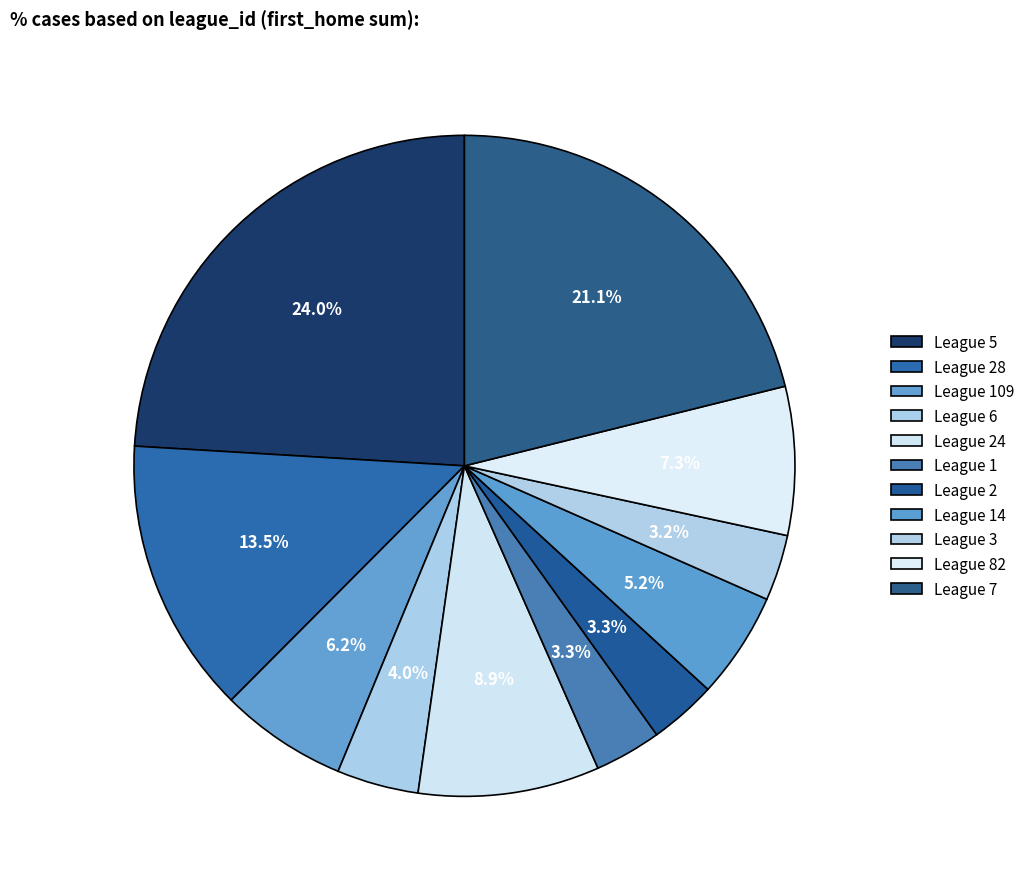

How many slices are in this pie chart?

11